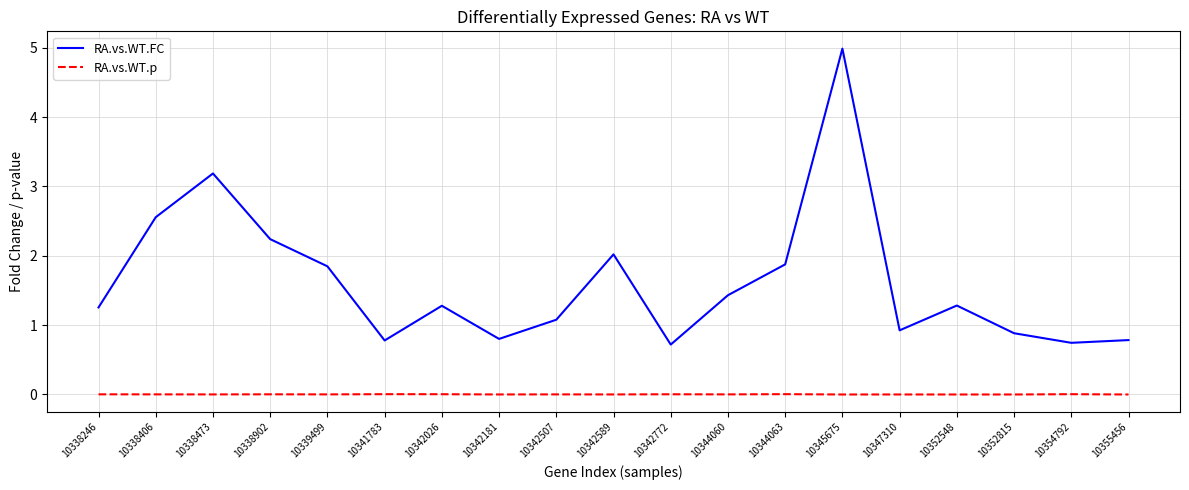

What is the spread (max minus min) of values at 10352548?

1.3